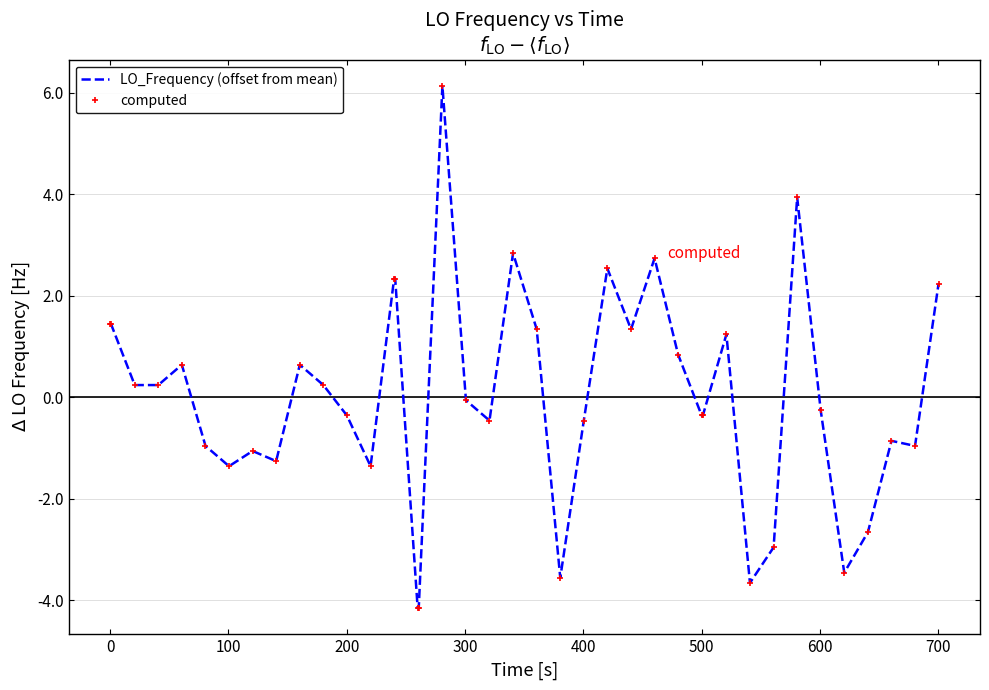

What are all the series names shown in the legend?

LO_Frequency (offset from mean), computed